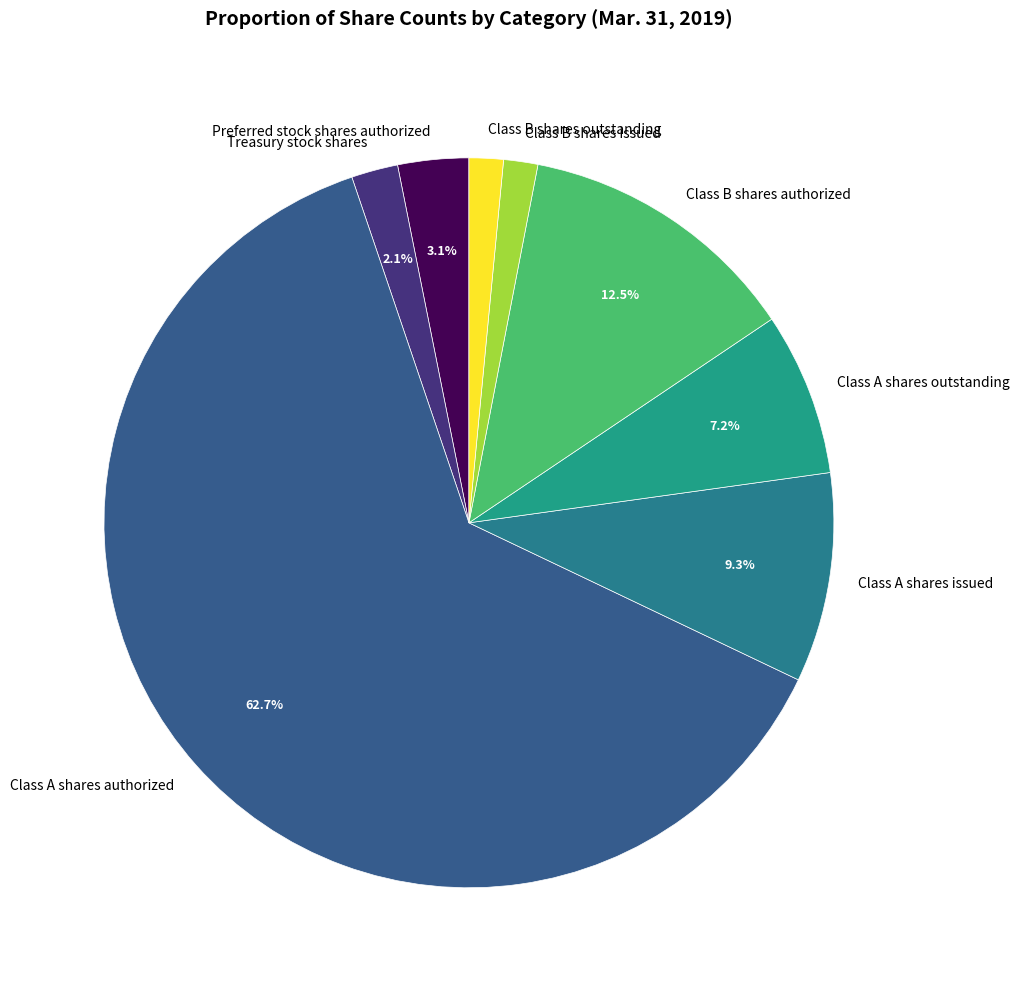

What is the ratio of the value at Class B shares issued to the value at Treasury stock shares?

0.7